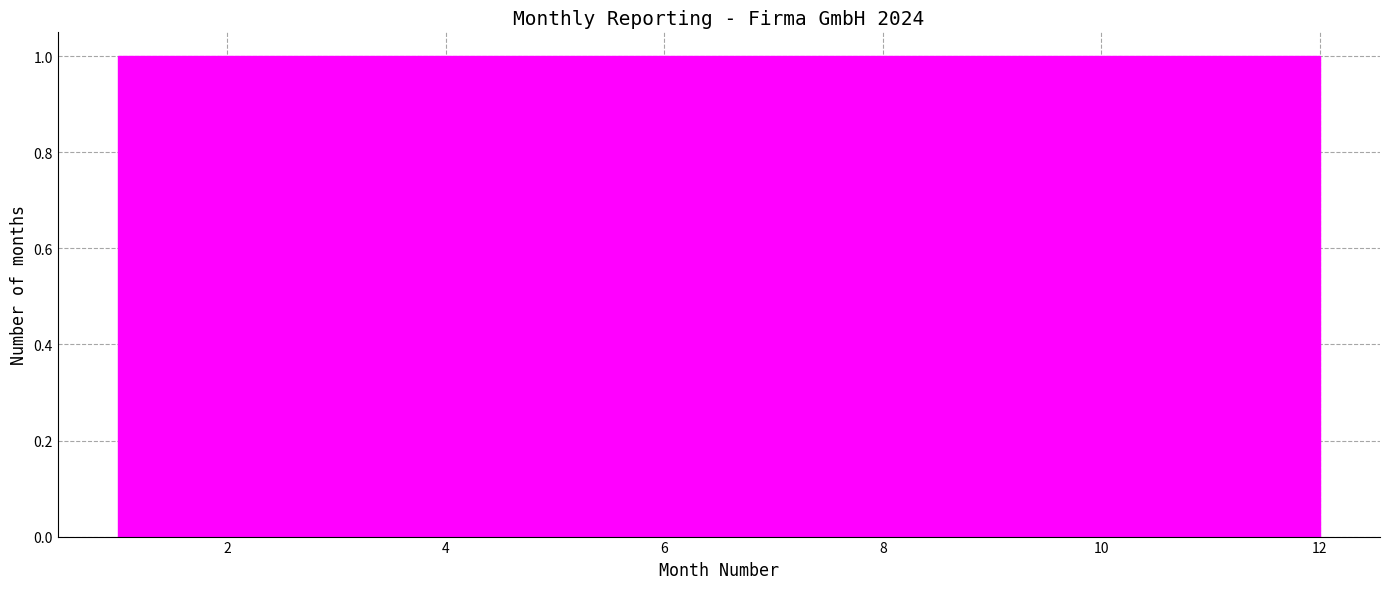

Reading left to right, transcribe this chart: for each bar, give the range it covers on the x-axis and its height. Neither the bar edges nor the heights are printed on the chart, so give them approximately, as read against the axes.

1.0 to 2.0: 1
2.0 to 2.8: 1
2.8 to 3.8: 1
3.8 to 4.6: 1
4.6 to 5.6: 1
5.6 to 6.6: 1
6.6 to 7.4: 1
7.4 to 8.4: 1
8.4 to 9.2: 1
9.2 to 10.2: 1
10.2 to 11.0: 1
11.0 to 12.0: 1